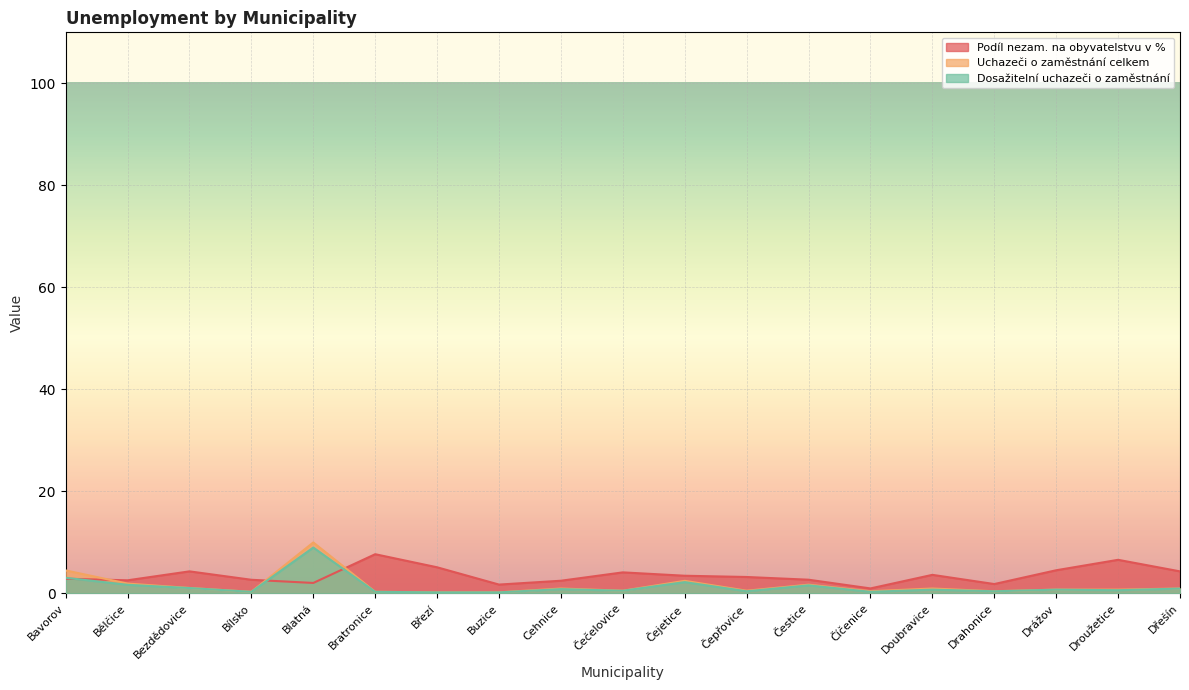

What is the label of the 5th point from the left?

Blatná